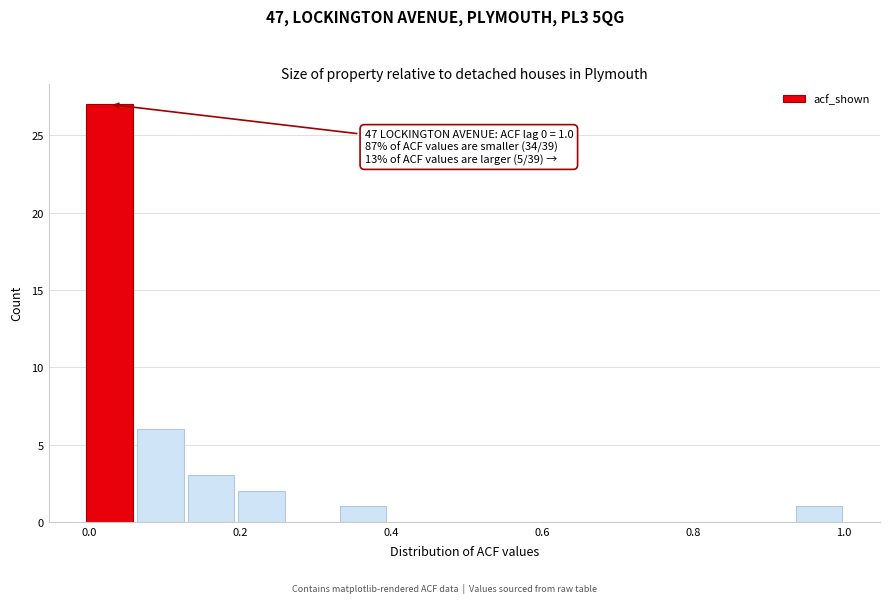

Around what value on the x-axis is the tallest bar? Give the approximate position of its centre, as read against the axis.

0.02